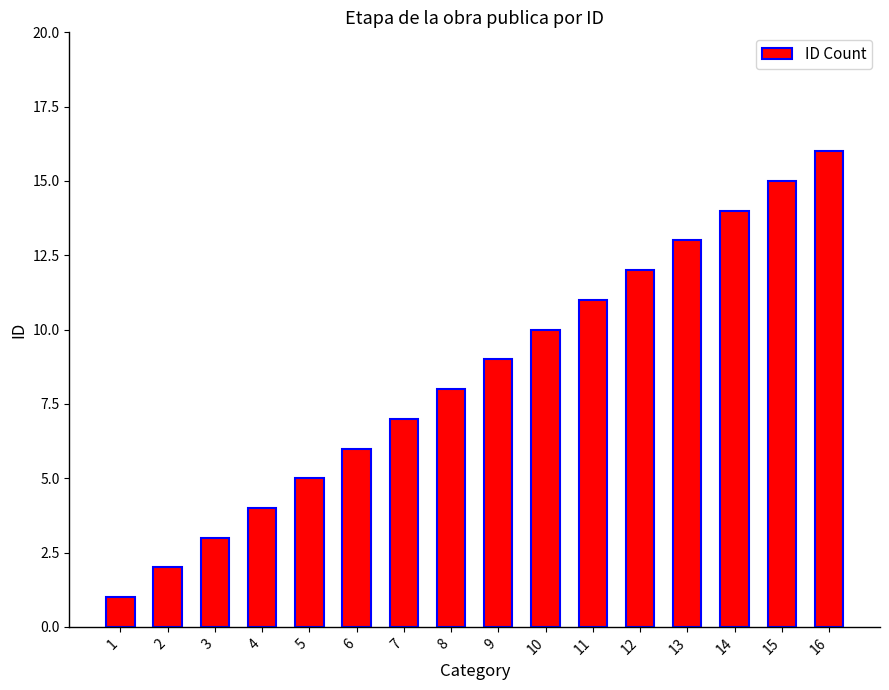

Reading right to left, list all the values displayed in this chart.

16=16	15=15	14=14	13=13	12=12	11=11	10=10	9=9	8=8	7=7	6=6	5=5	4=4	3=3	2=2	1=1